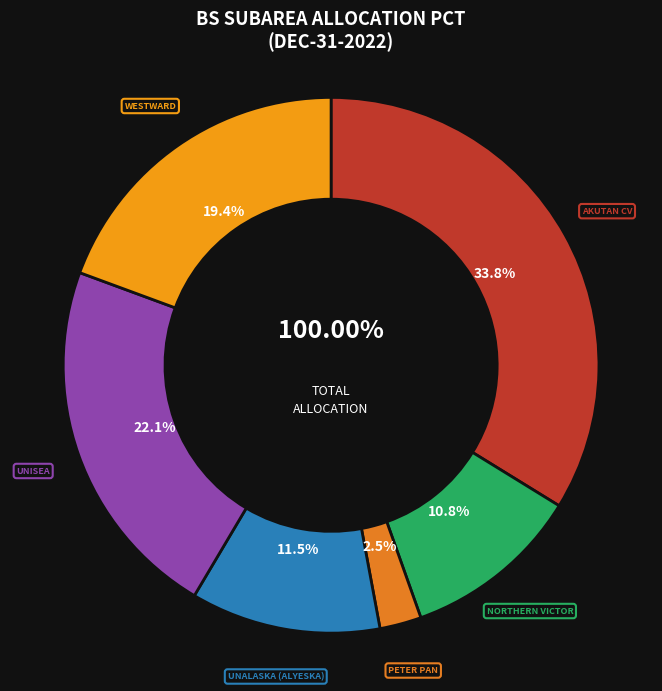

To the nearest percent, what percentage of the pie is PETER PAN FLEET COOPERATIVE?

3%